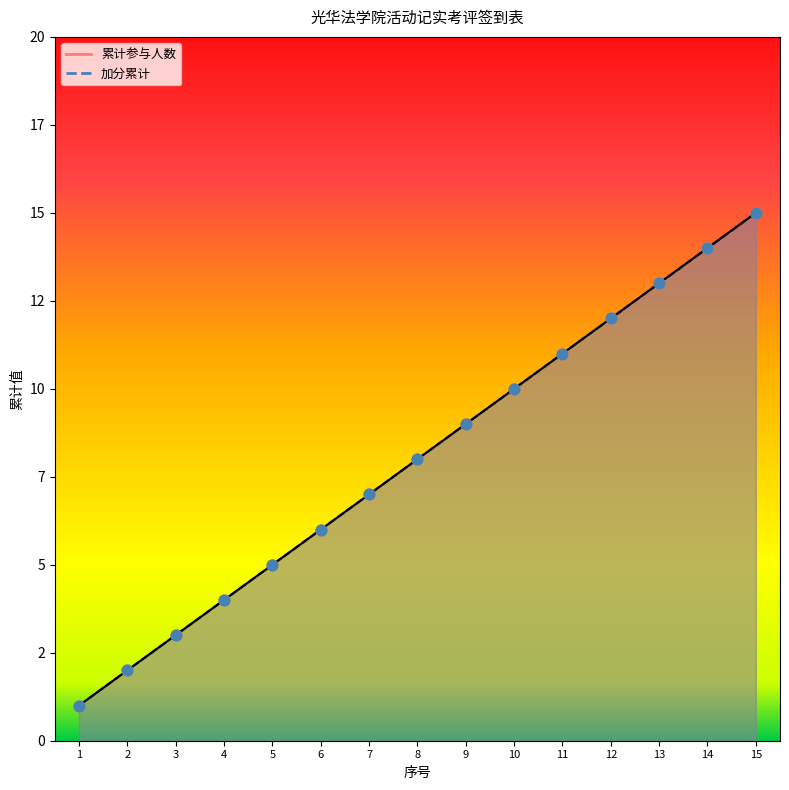

Which series has the largest total across all categories?

累计参与人数